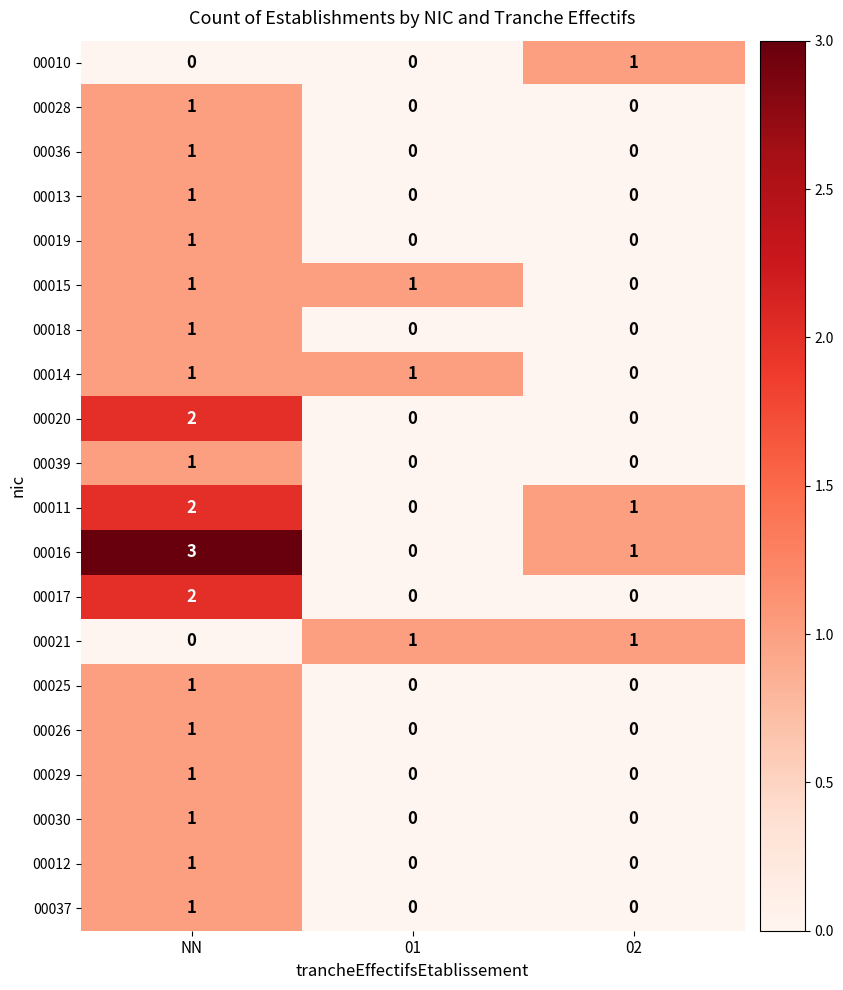

Which series has the widest spread of values?

00016